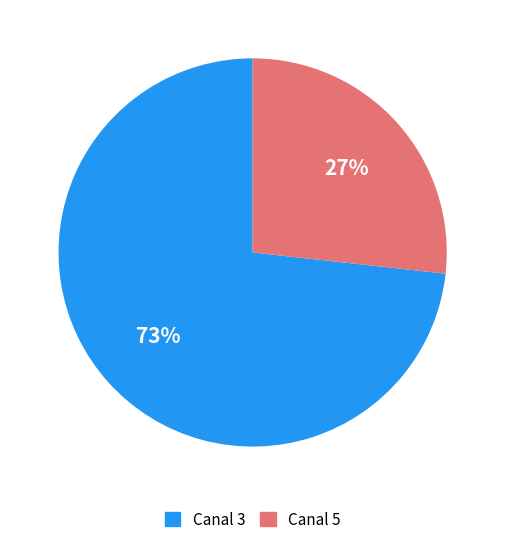

Which category has the smallest portion of the pie?

Canal 5